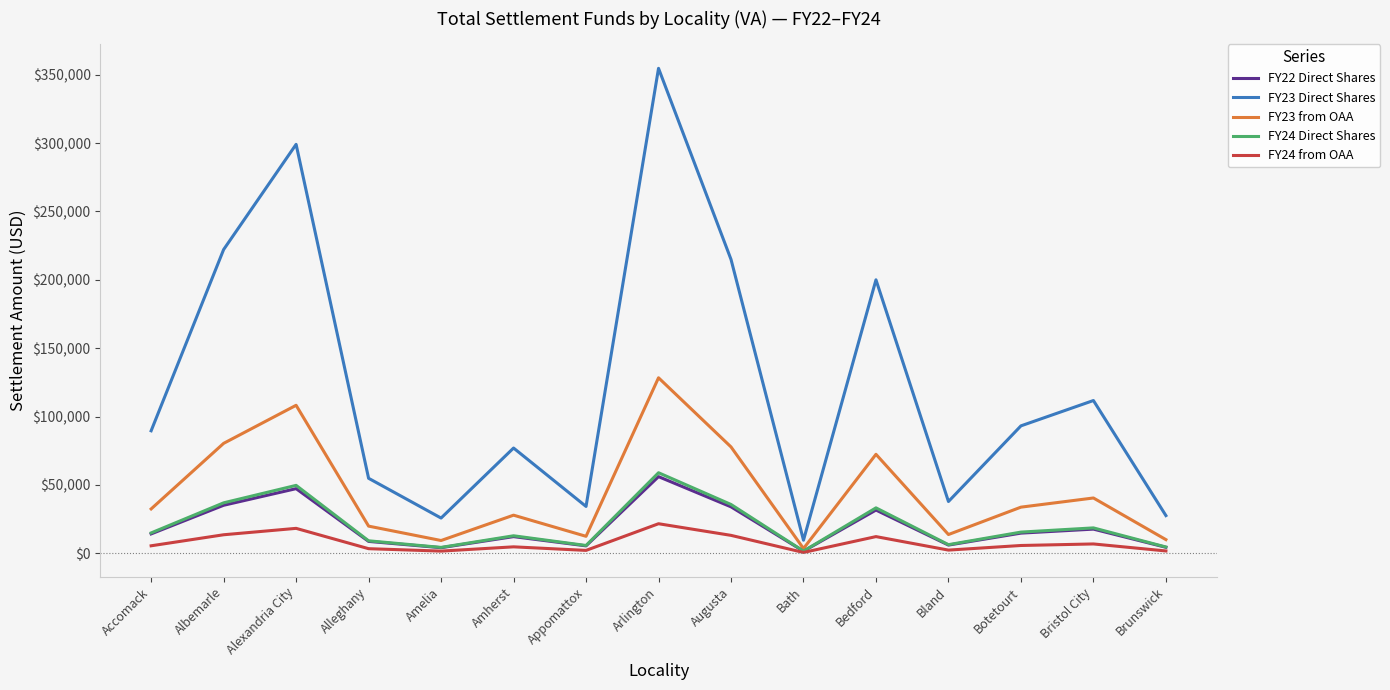

True or false: FY24 from OAA has more than 0 interior local peaks.

True